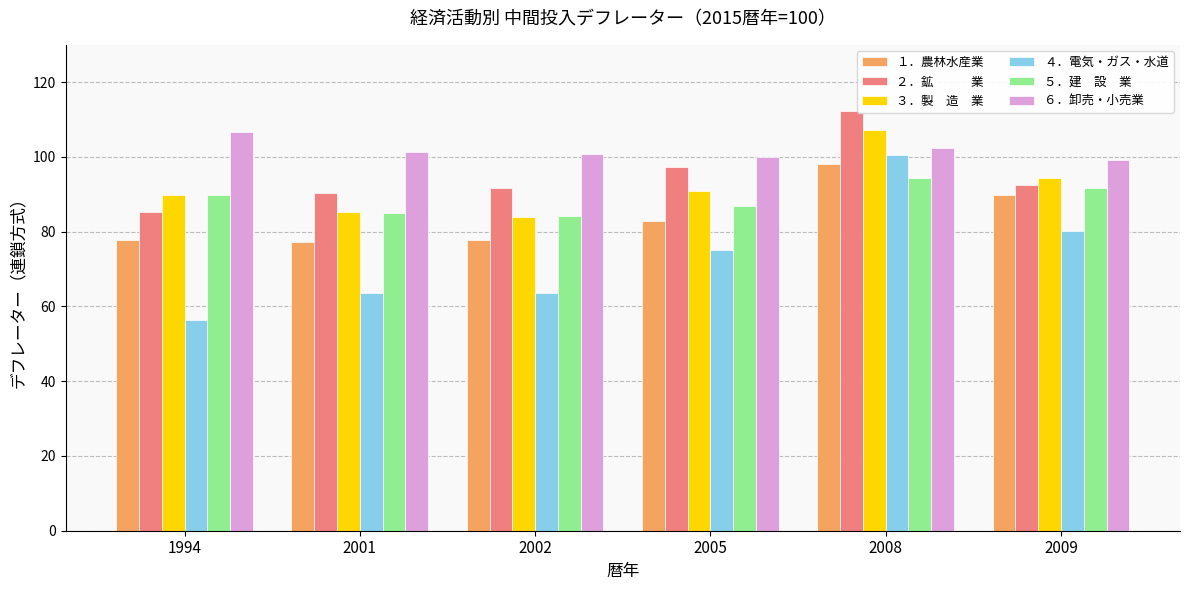

Which category has the lowest value across all series?

1994